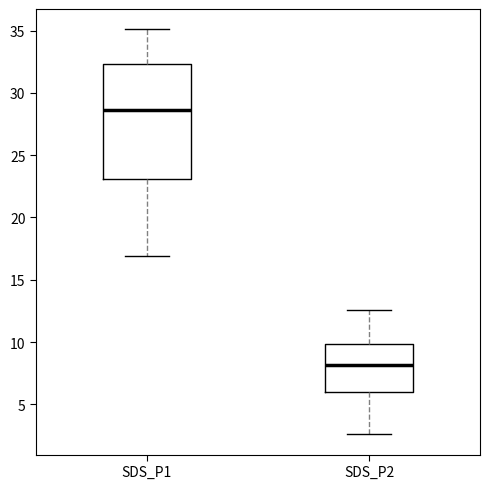

Reading left to right, read every box against the y-axis: the position of its median line, the range the box covers, and the ends of its whiskers. The values are not printed on the chart, so give them approximately, as read against the axis.

SDS_P1: median 28.5, box 23.0 to 32.5, whiskers 17.0 to 35.0
SDS_P2: median 8.0, box 6.0 to 10.0, whiskers 2.5 to 12.5